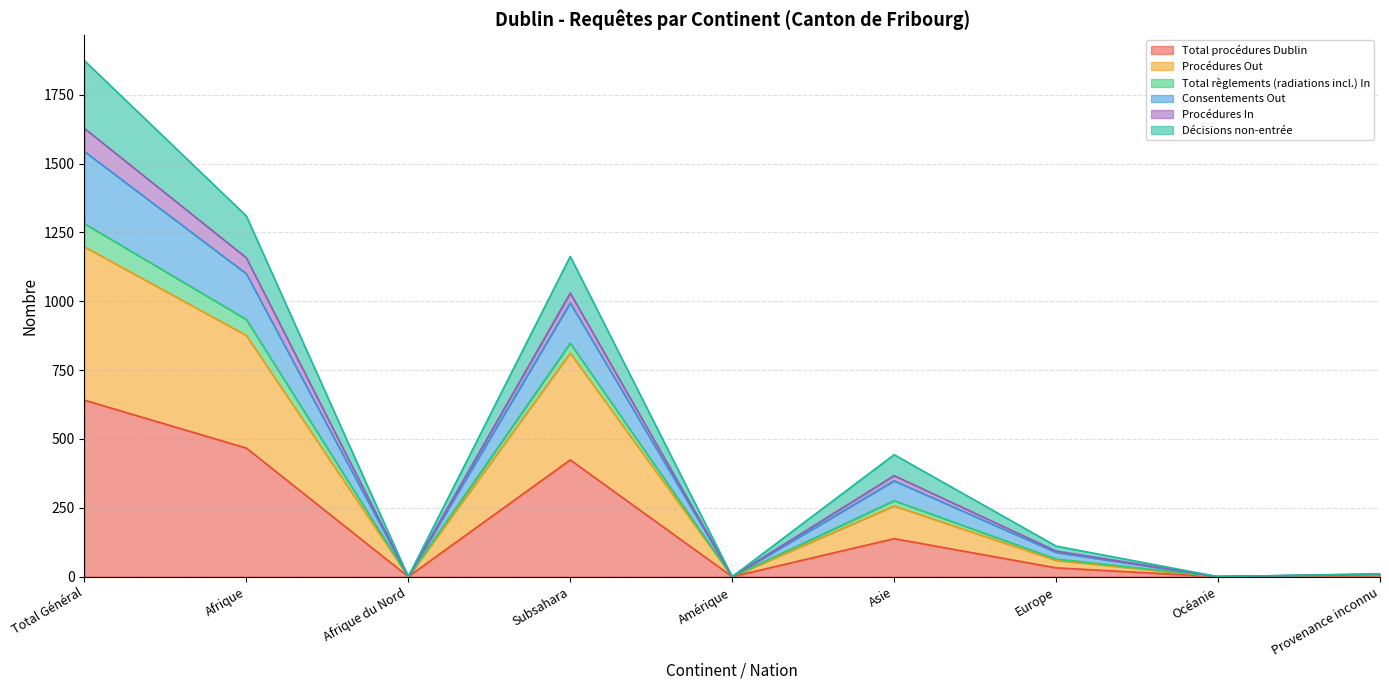

Does the chart have visible grid lines?

Yes